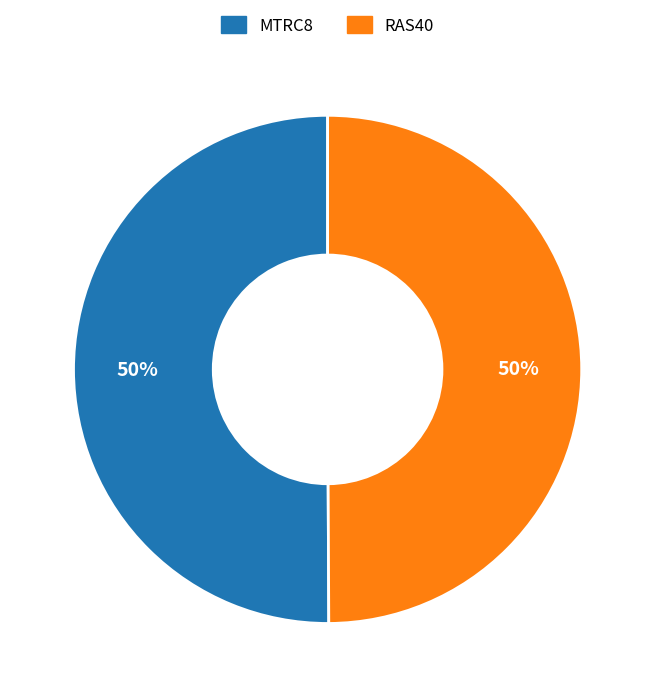

To the nearest percent, what is the average slice percentage?

50%